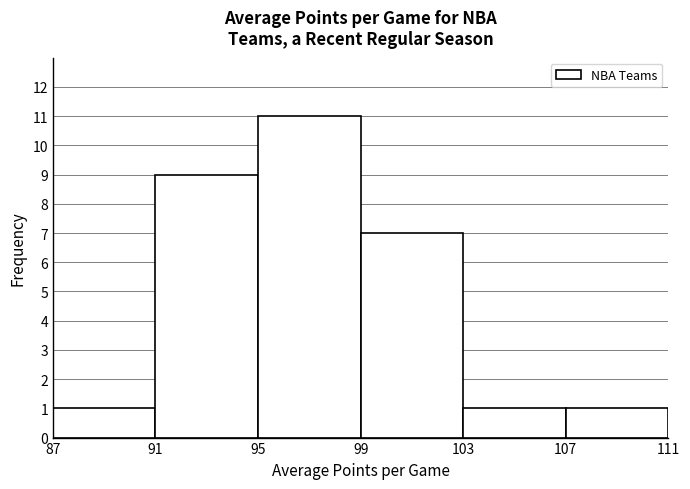

Over which range of the x-axis is the bar tallest?

95 to 99